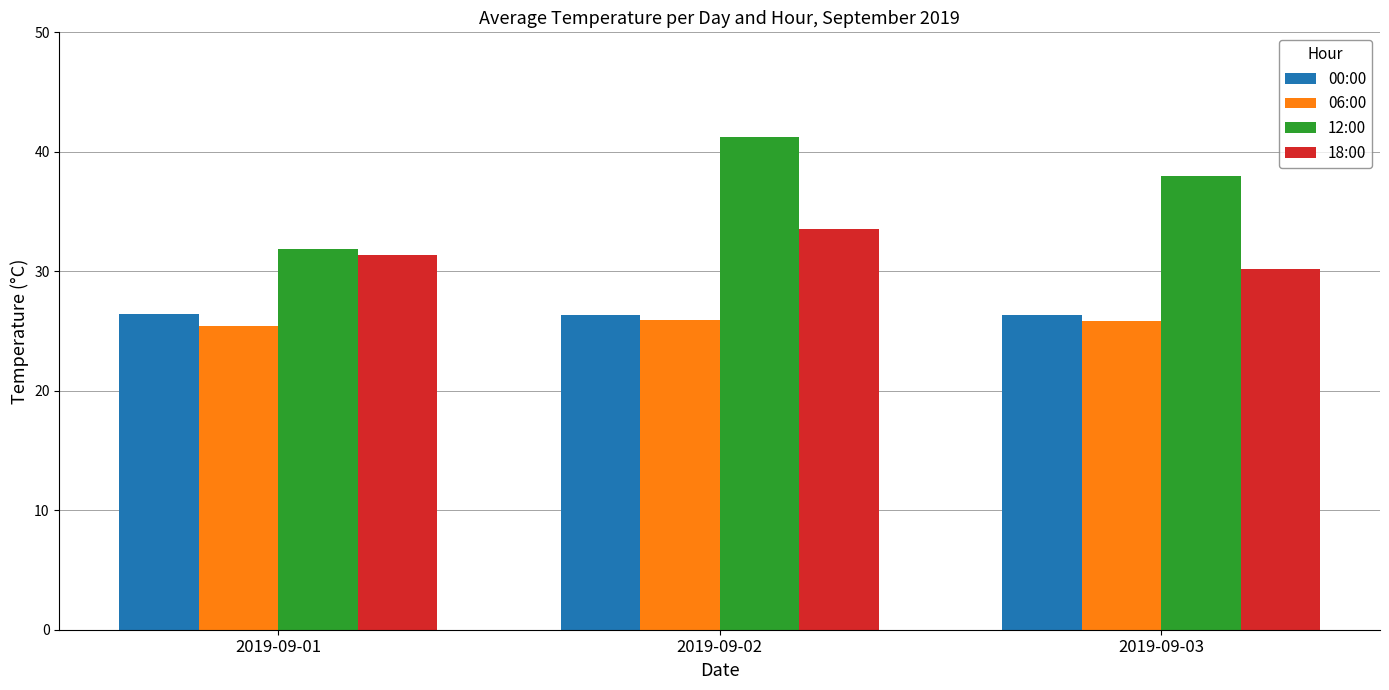

What is the sum of the 18:00 values at 2019-09-01 and 2019-09-03?

61.6